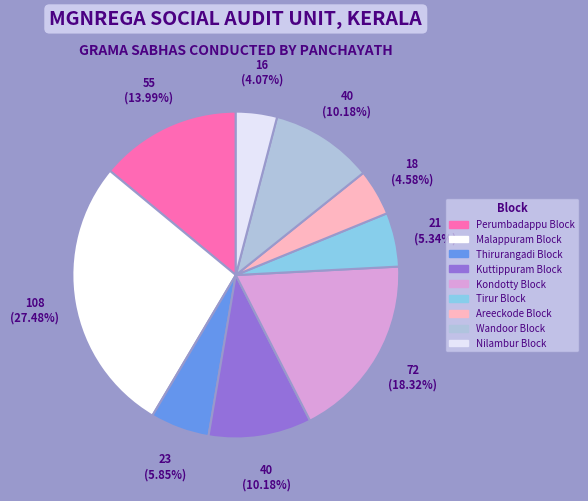

How many slices are in this pie chart?

9